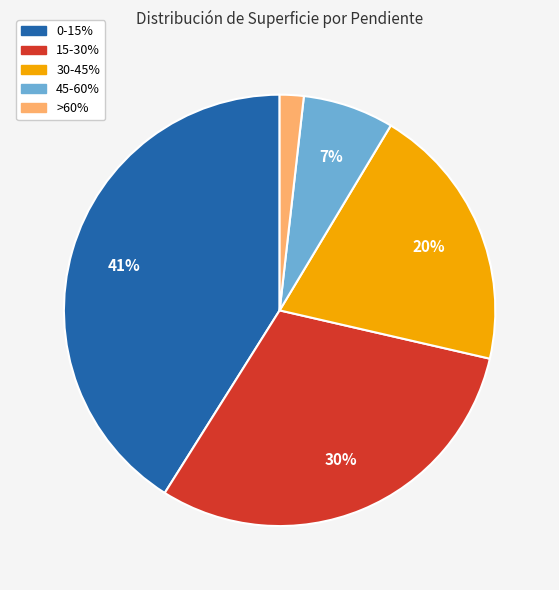

To the nearest percent, what is the difference between the largest and smallest slice percentages?

39%